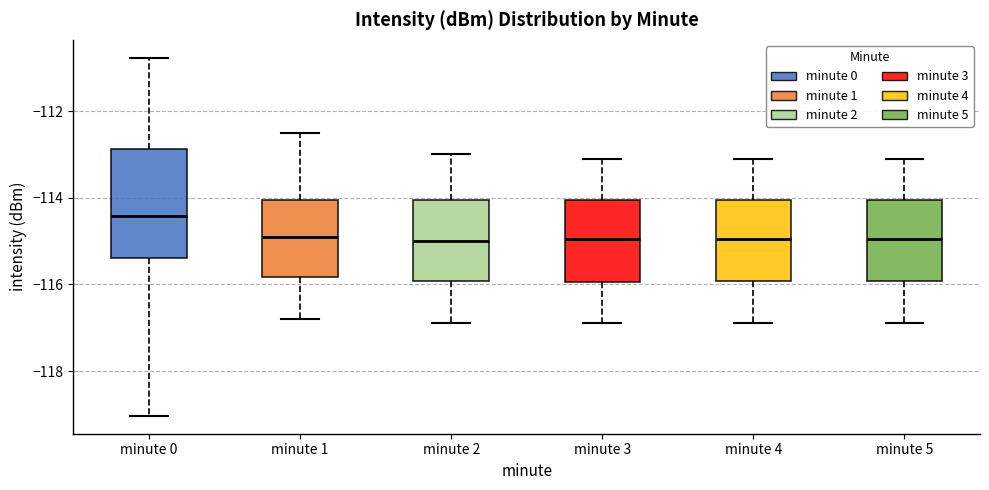

Which box's median line is the highest?

minute 0